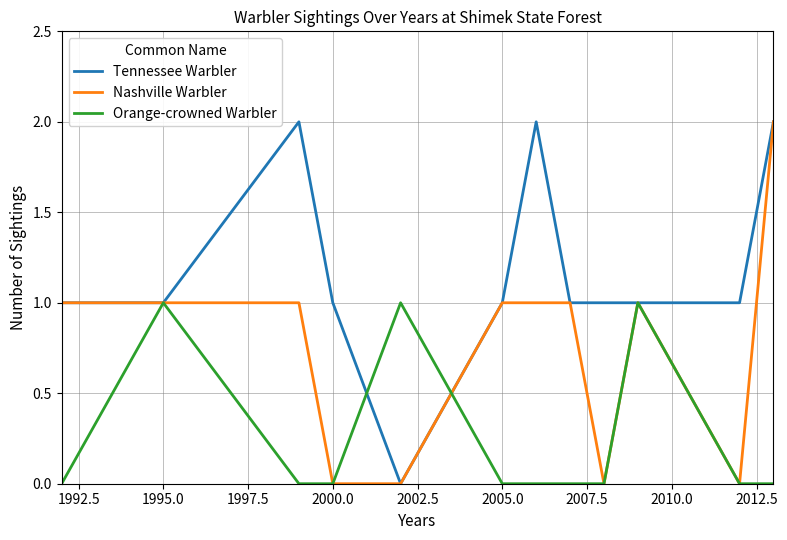

Rank the series by their average value, from highest to lowest.

Tennessee Warbler, Nashville Warbler, Orange-crowned Warbler